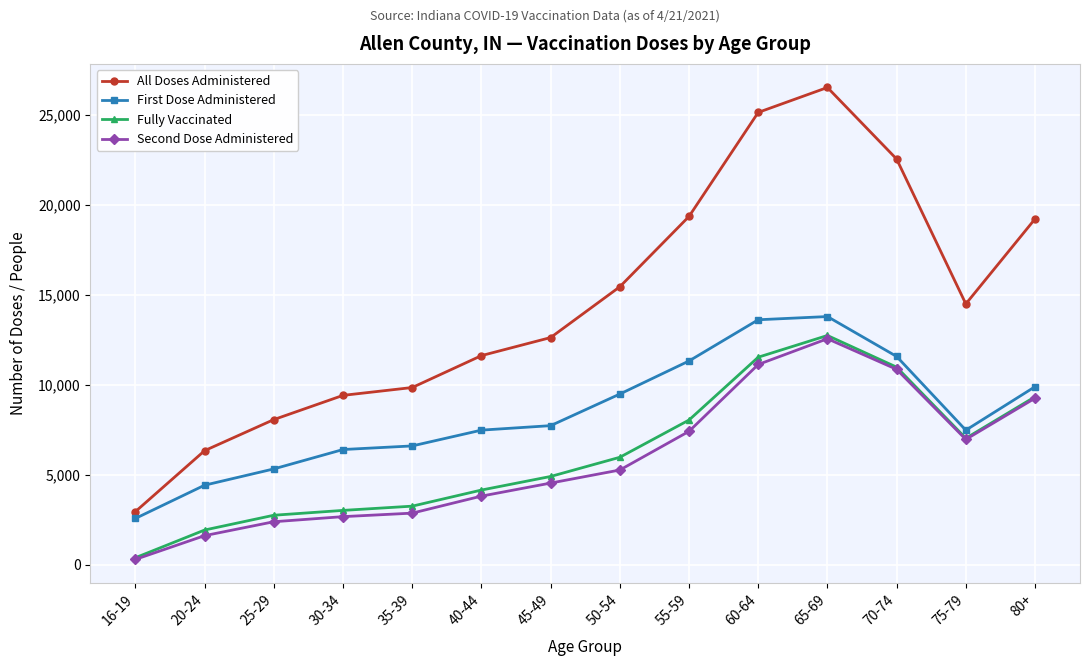

Which series changed the most between 35-39 and 80+?

All Doses Administered